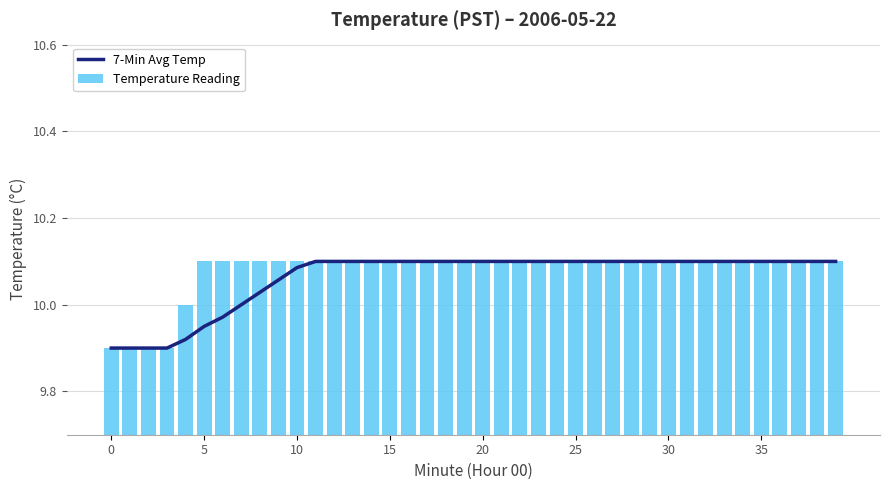

Which series has the largest total across all categories?

Temperature Reading